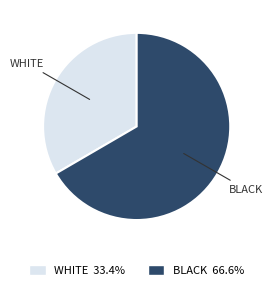

Is there a majority slice in this chart?

Yes